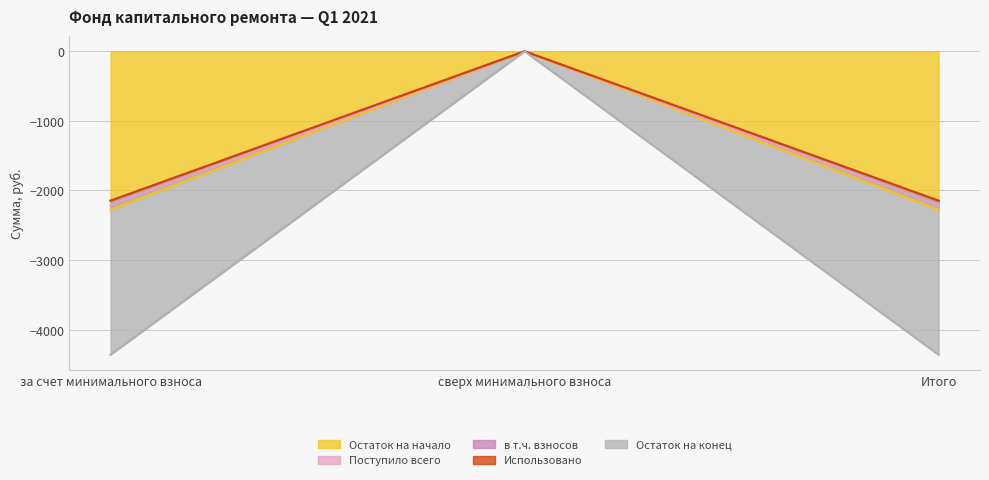

What is the difference between the Остаток на начало values at сверх минимального взноса and Итого?

2278.6